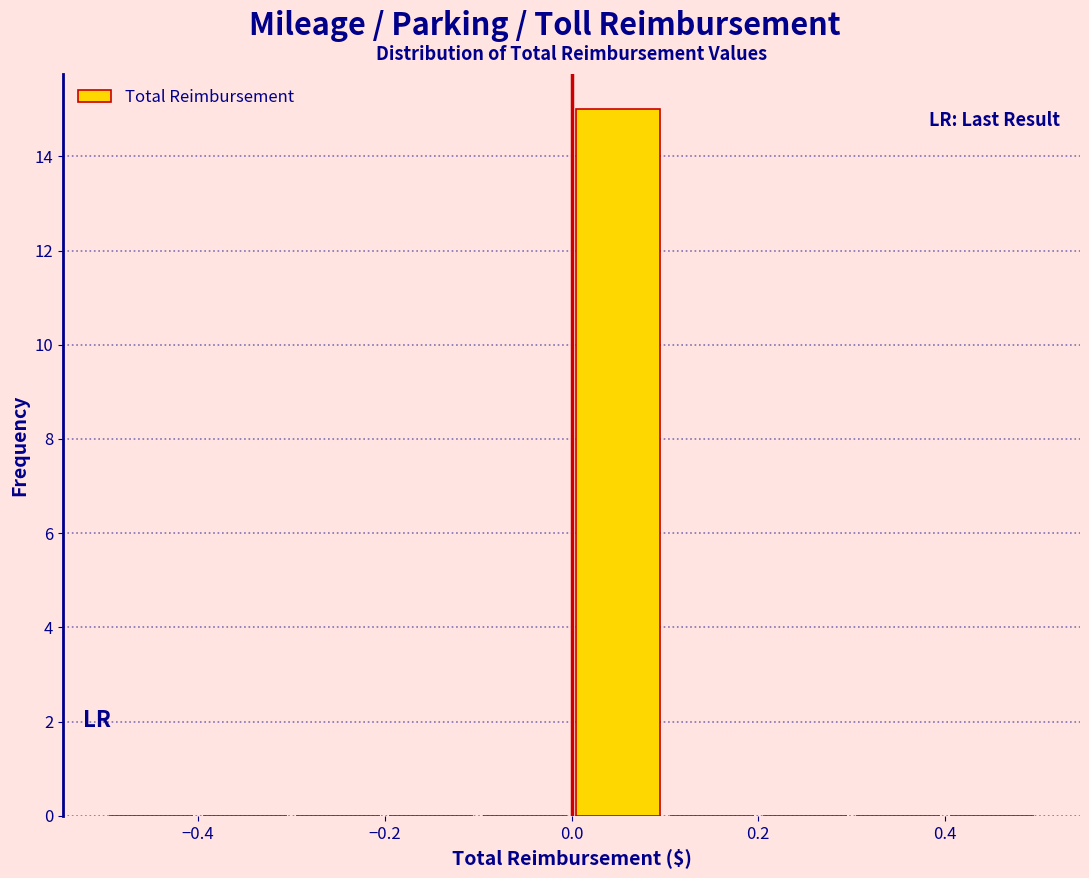

Reading left to right, list every bar in this chart as the range it spans on the x-axis followed by its height. The values are not printed on the chart, so give them approximately, as read against the axis.

-0.5 to -0.4: 0
-0.4 to -0.3: 0
-0.3 to -0.2: 0
-0.2 to -0.1: 0
-0.1 to 0.0: 0
0.0 to 0.1: 15
0.1 to 0.2: 0
0.2 to 0.3: 0
0.3 to 0.4: 0
0.4 to 0.5: 0